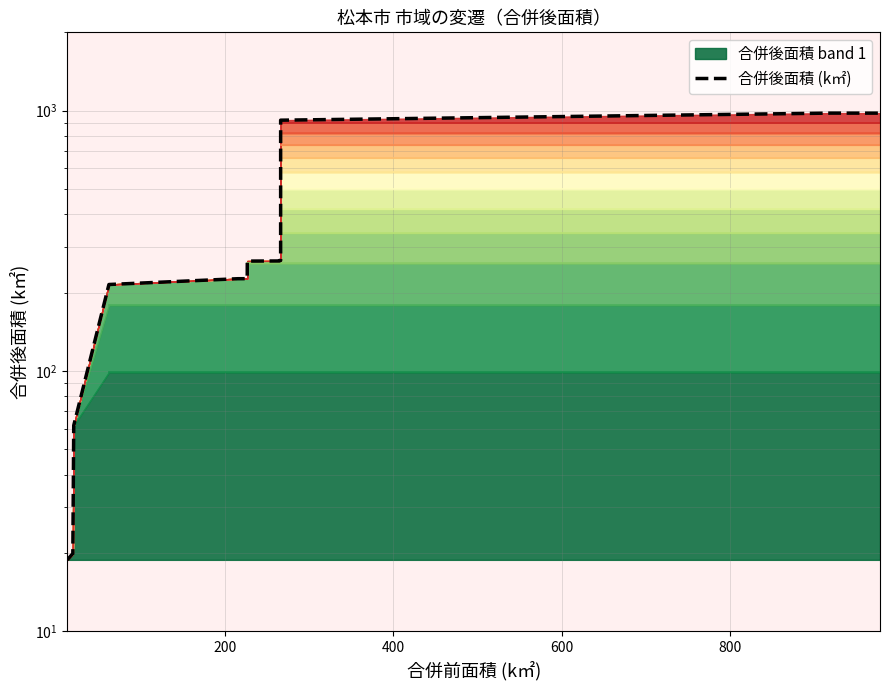

What is the difference between the maximum and second lowest values?

958.9